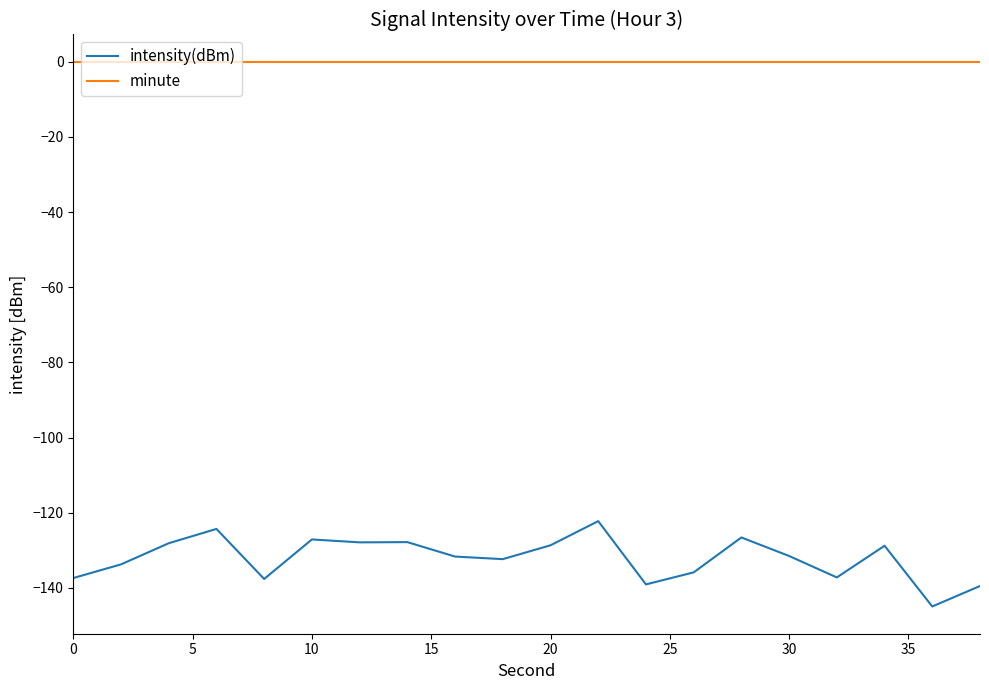

Which series has the largest total across all categories?

minute